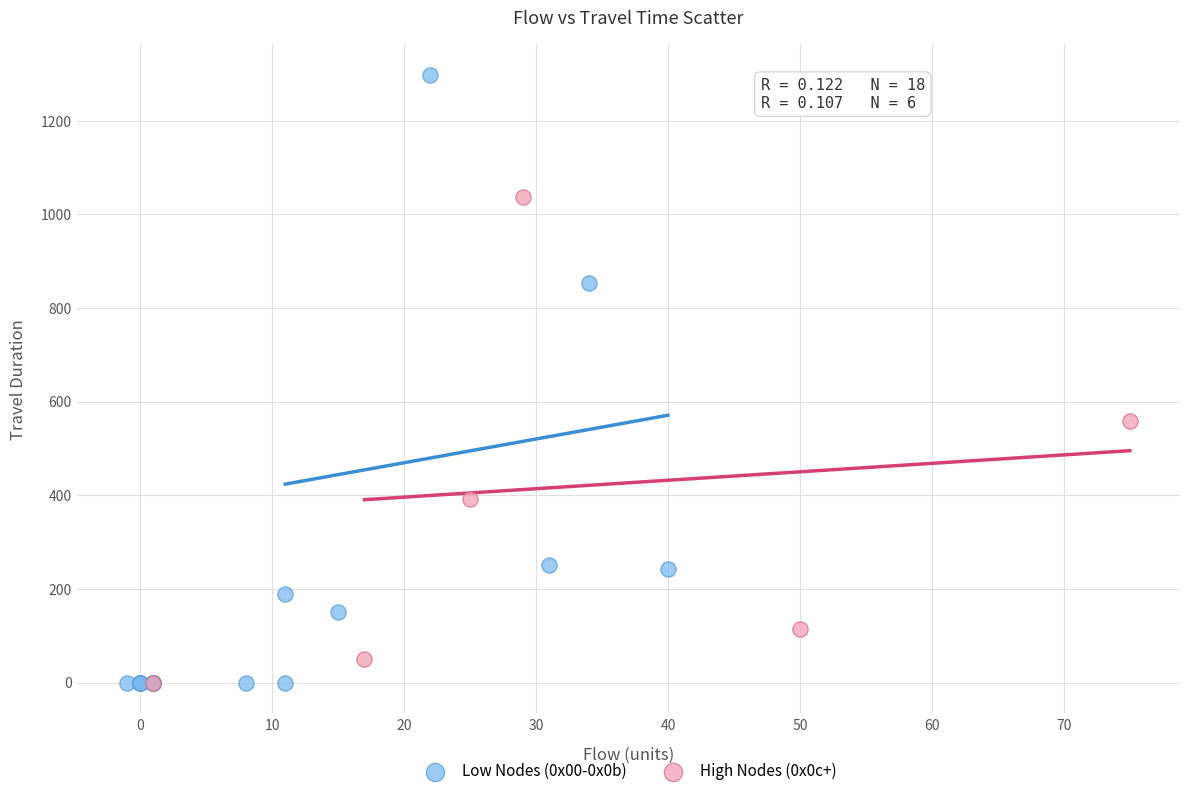

Which series has the largest Y range (max minus min)?

Low Nodes (0x00-0x0b)